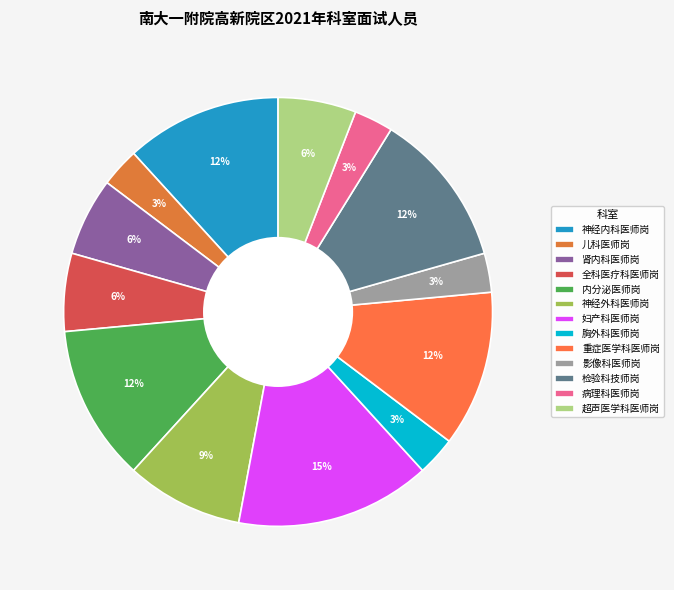

How many segments does this pie chart have?

13